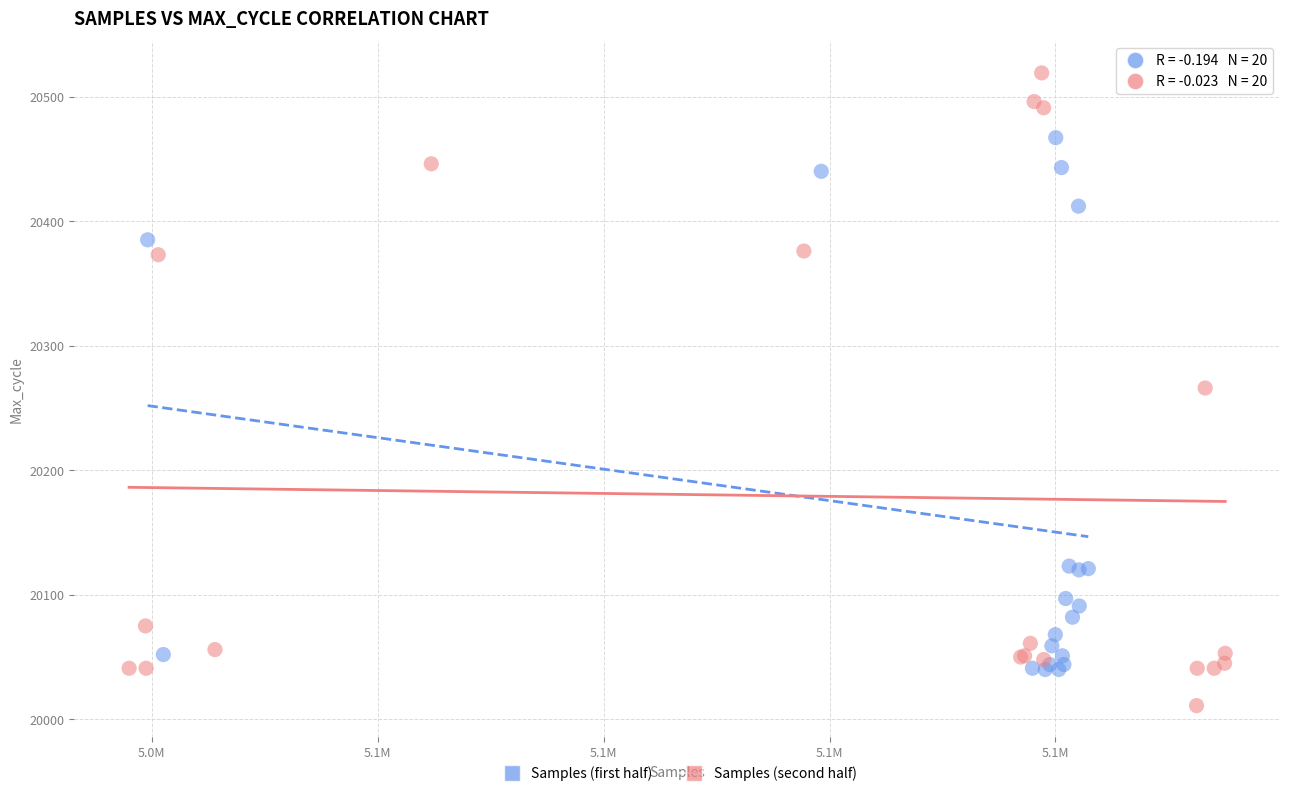

Which series contains the lowest Y value?

Samples (second half)